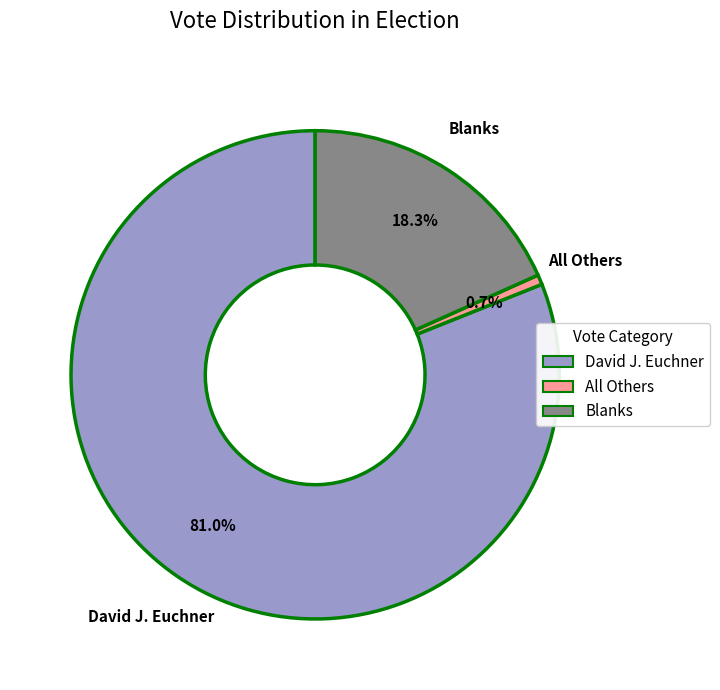

To the nearest percent, what is the combined percentage of All Others and Blanks?

19%